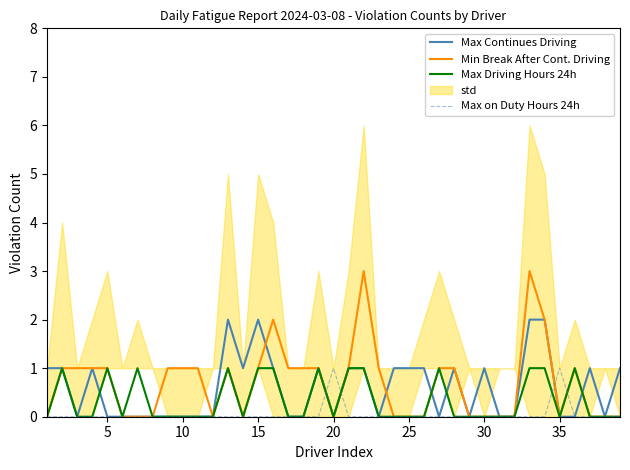

What is the maximum value for Min Break After Cont. Driving?

3